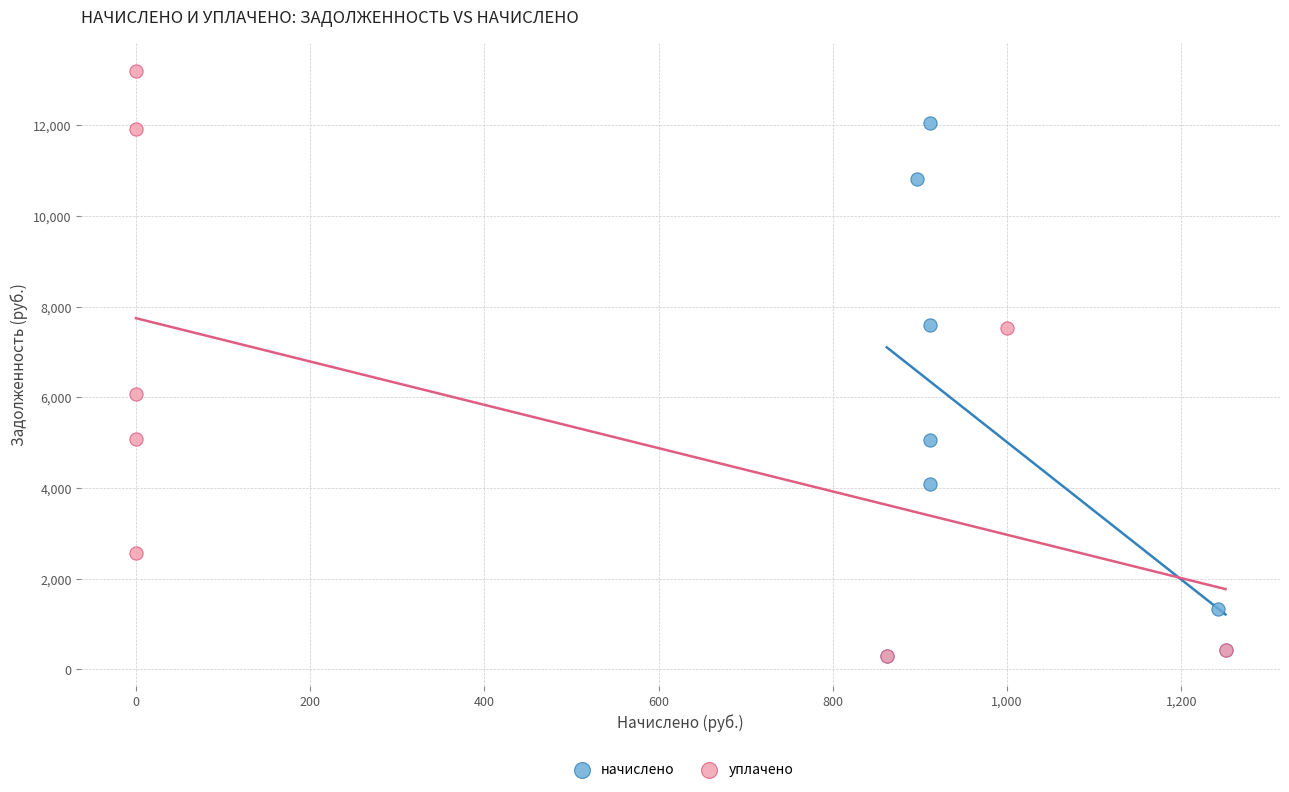

What are all the series names shown in the legend?

начислено, уплачено